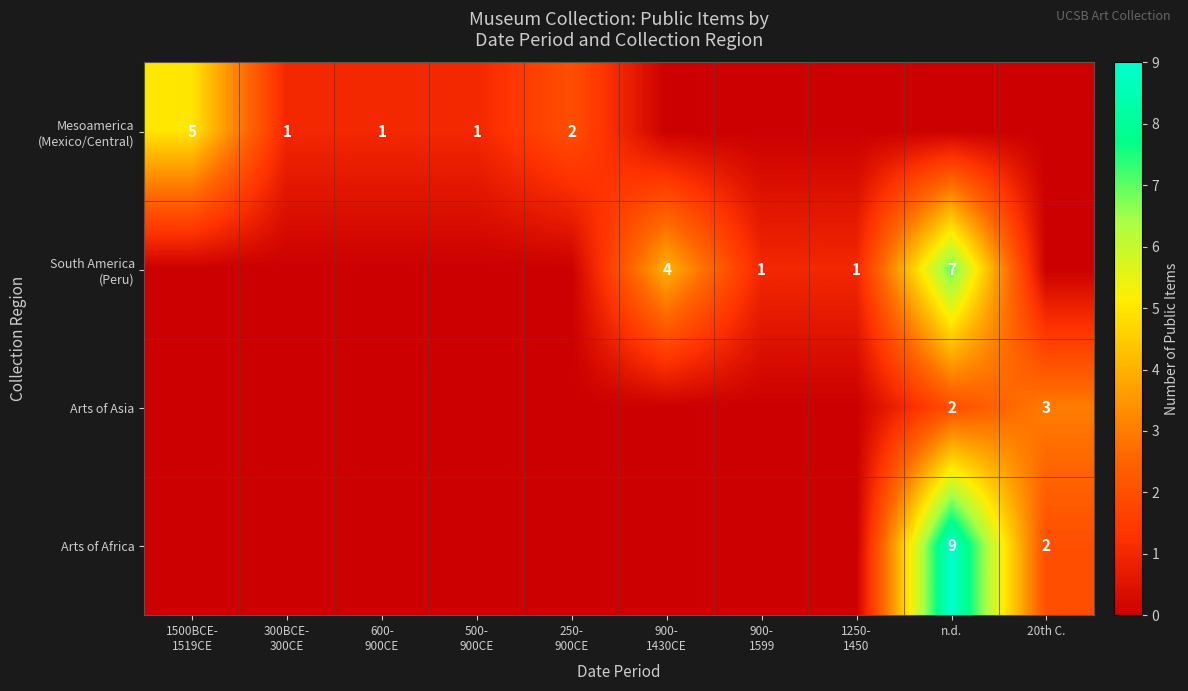

Is it true that Arts of Africa equals 6 at n.d.?

False